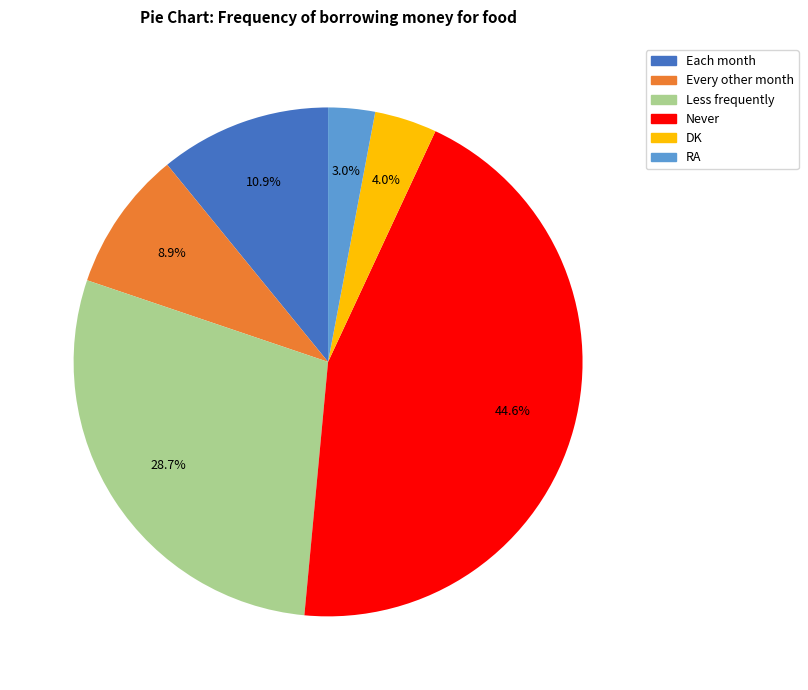

To the nearest percent, what percentage of the pie is Less frequently?

29%